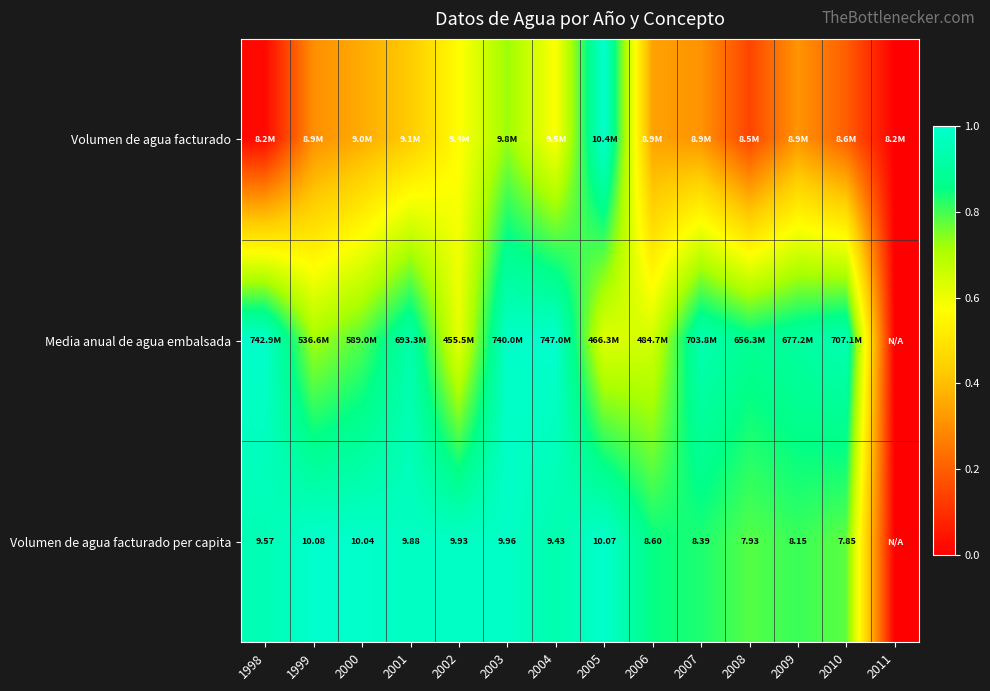

What is the maximum value shown in the chart?

1.0